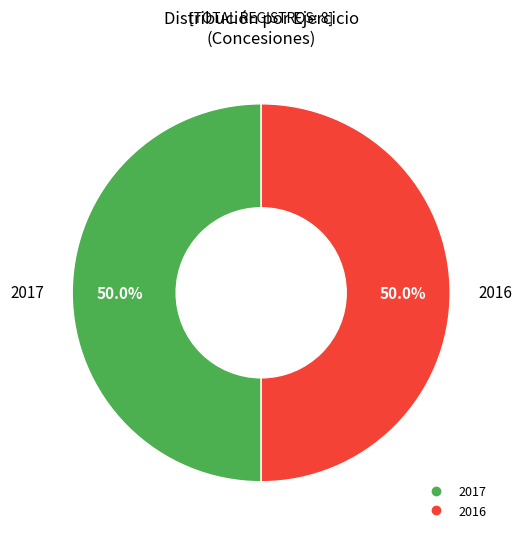

Count the number of slices in the pie.

2